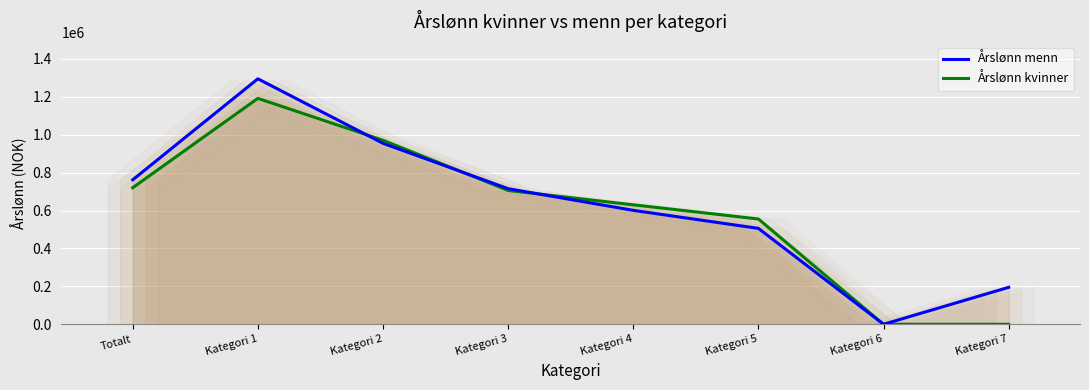

Rank the series by their average value, from lowest to highest.

Årslønn kvinner, Årslønn menn